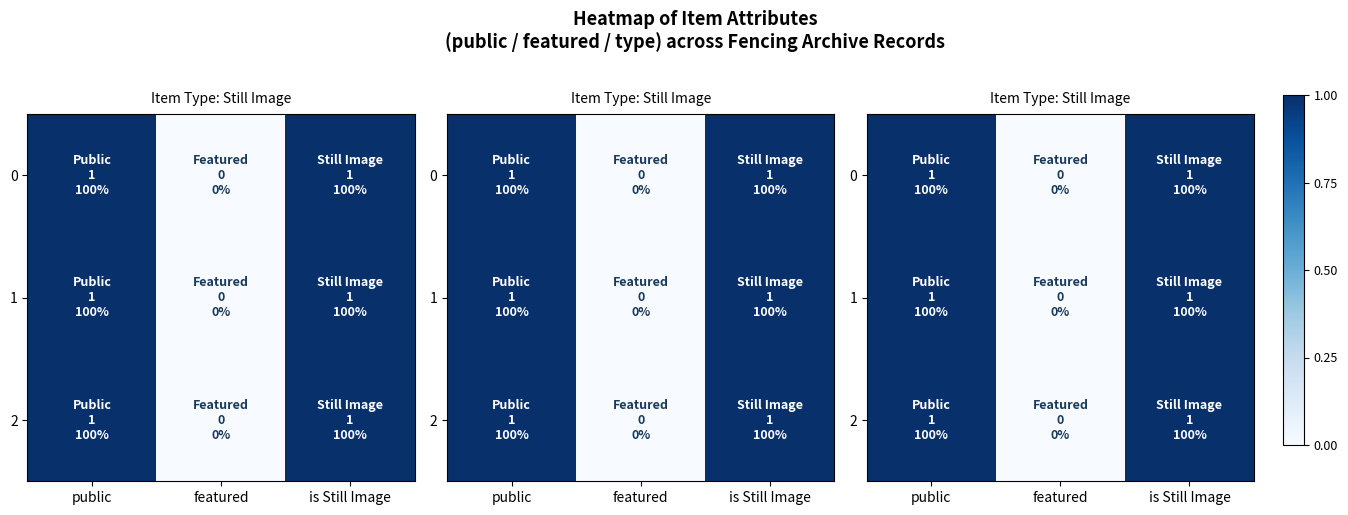

What is the greatest value displayed?

1